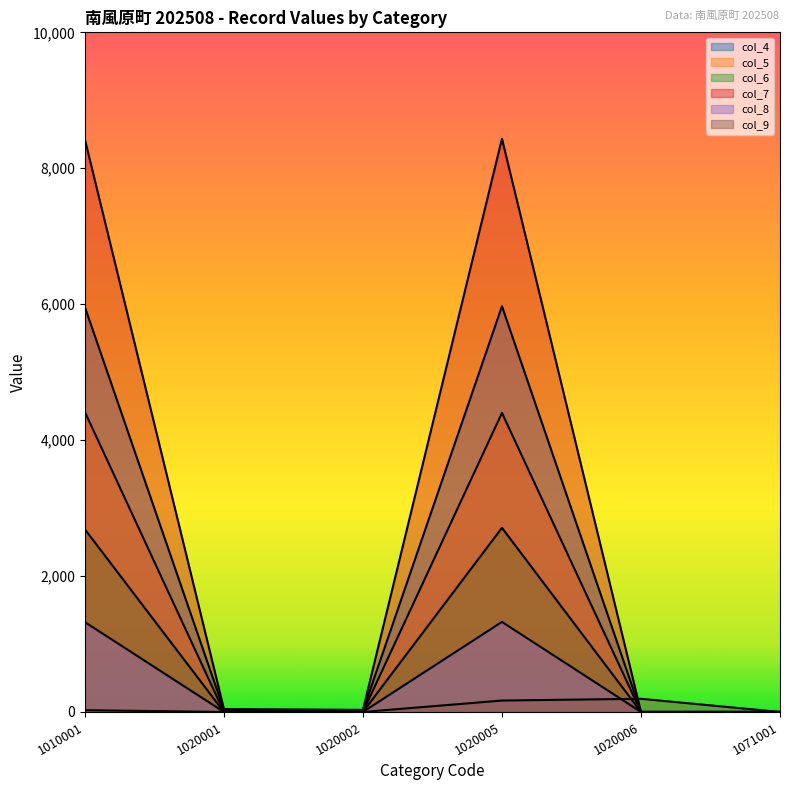

Does the chart display data point markers on the line(s)?

No